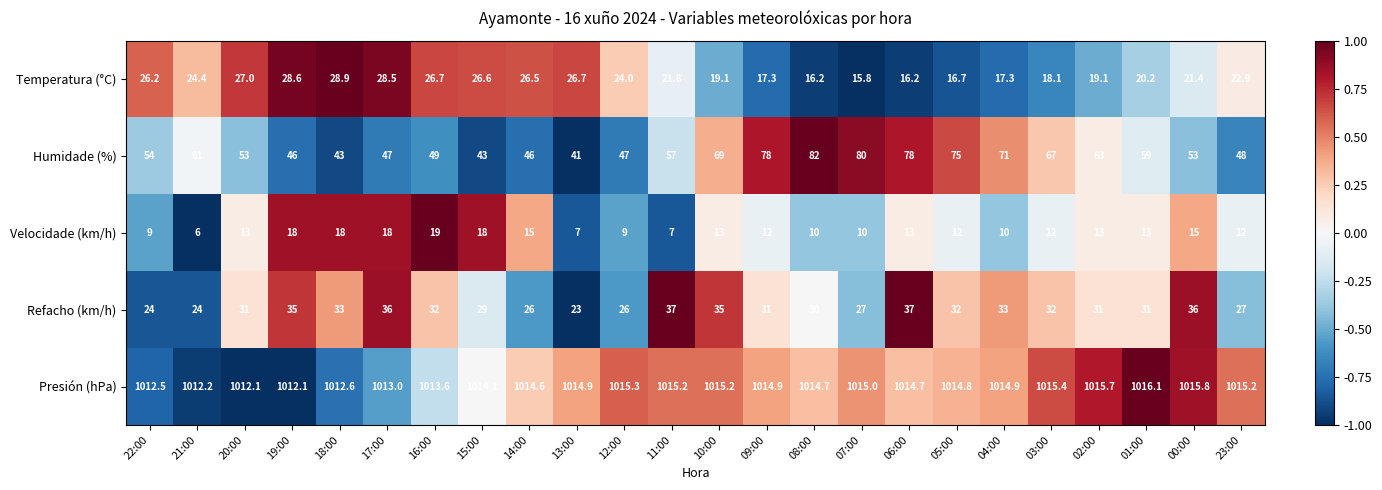

What is the smallest value displayed?

6.0